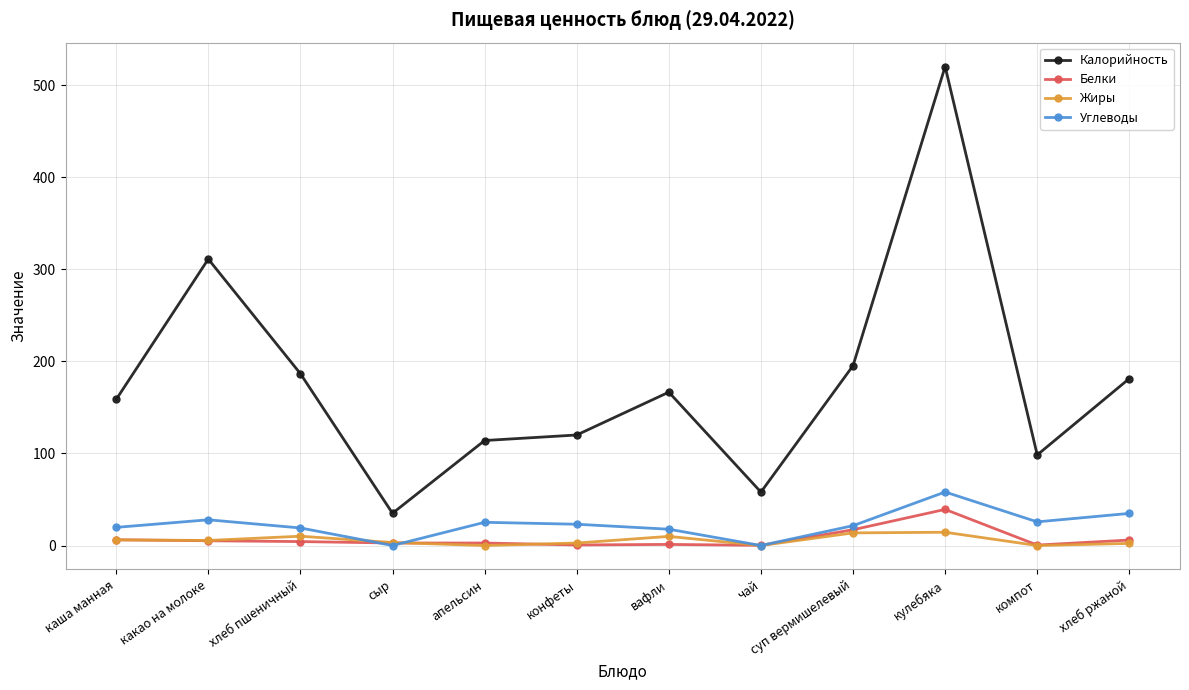

The Калорийность series shows 283.2 at каша манная. True or false?

False